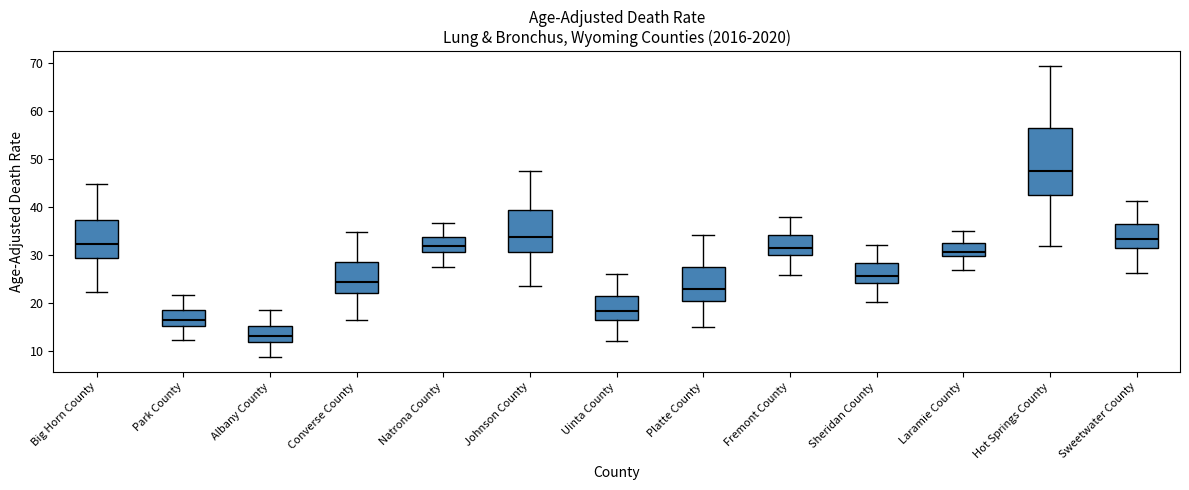

Which box has the highest median line?

Hot Springs County